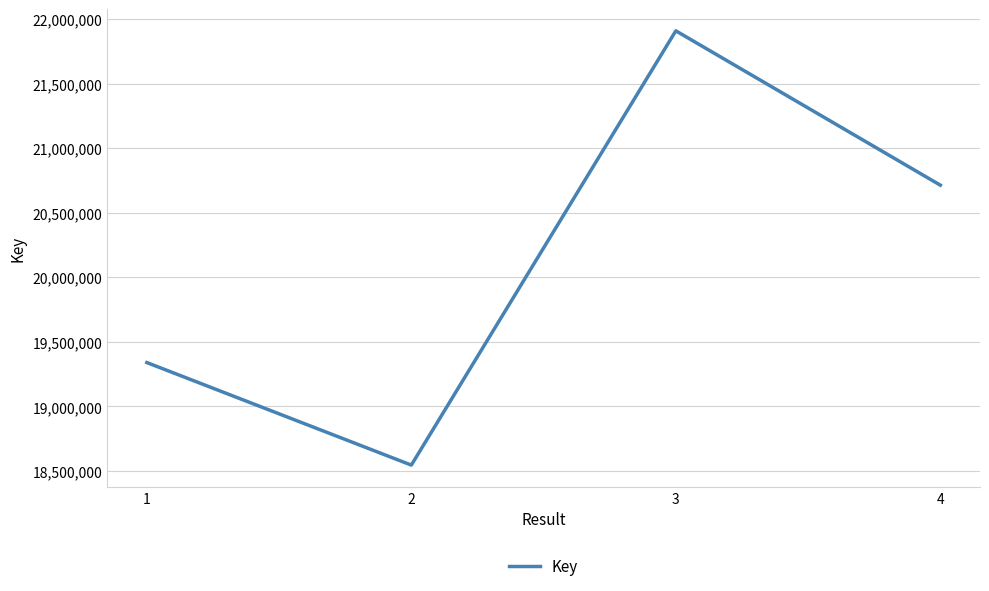

How many distinct data groups are displayed?

1